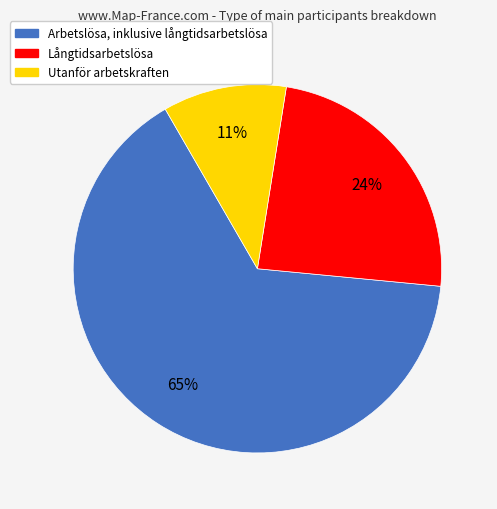

Is the sum of Långtidsarbetslösa and Utanför arbetskraften greater than half?

No